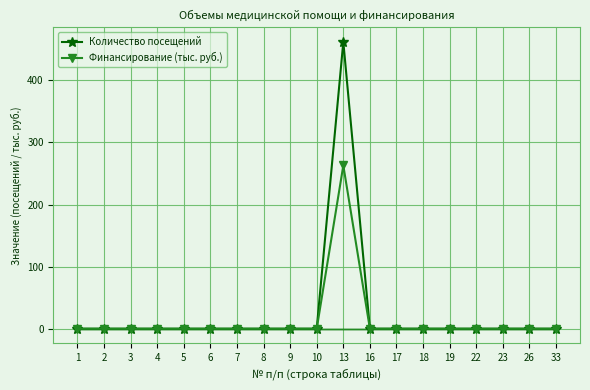

Reading right to left, extract all data points from this chart.

Количество посещений: 0.0	0.0	0.0	0.0	0.0	0.0	0.0	0.0	462.0	0.0	0.0	0.0	0.0	0.0	0.0	0.0	0.0	0.0	0.0
Финансирование (тыс. руб.): 0.0	0.0	0.0	0.0	0.0	0.0	0.0	0.0	262.9	0.0	0.0	0.0	0.0	0.0	0.0	0.0	0.0	0.0	0.0